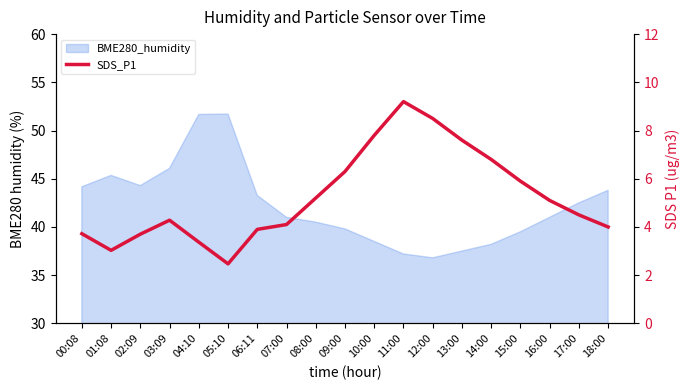

What position from the right is 09:00?

10